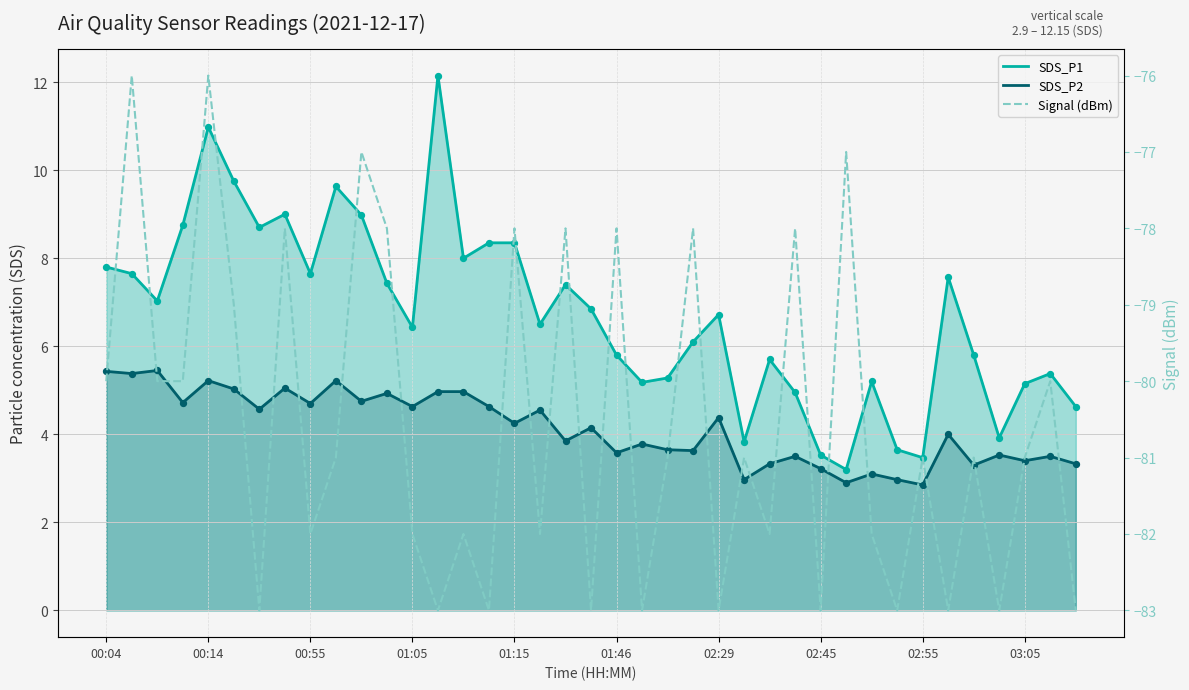

What are all the series names shown in the legend?

SDS_P1, SDS_P2, Signal (dBm)